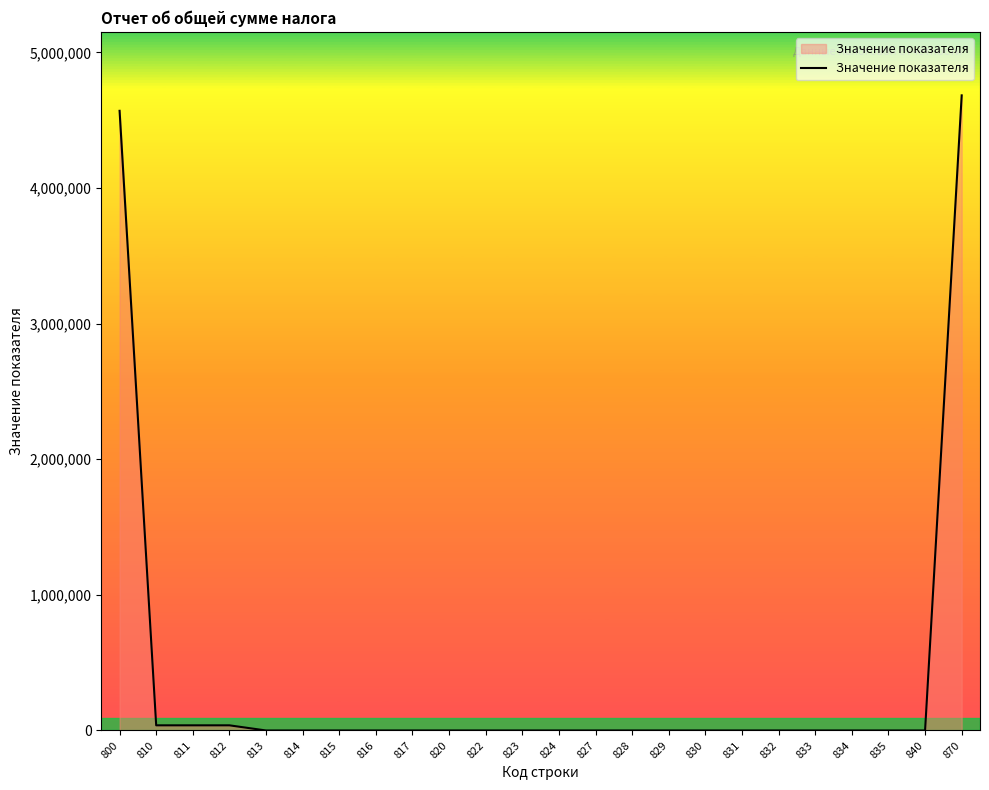

What is the difference between the maximum and second lowest values?

4683317